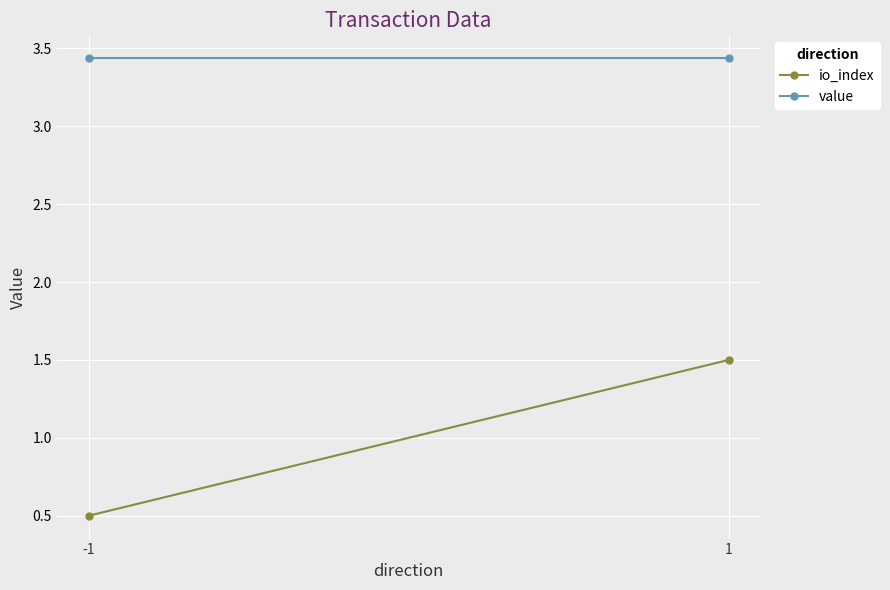

How many lines are shown in the chart?

2